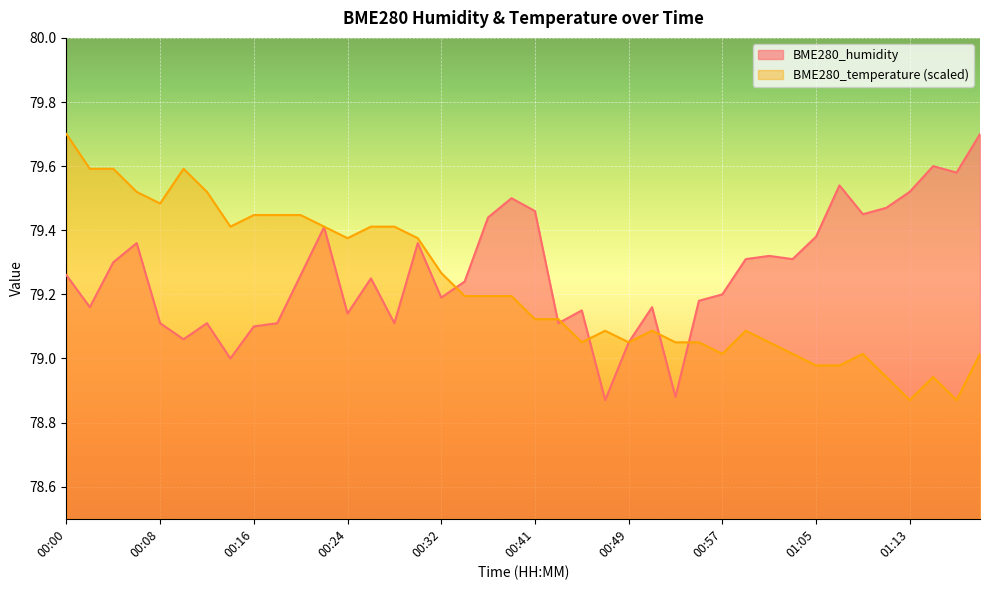

What is the label of the 8th point from the left?

00:14